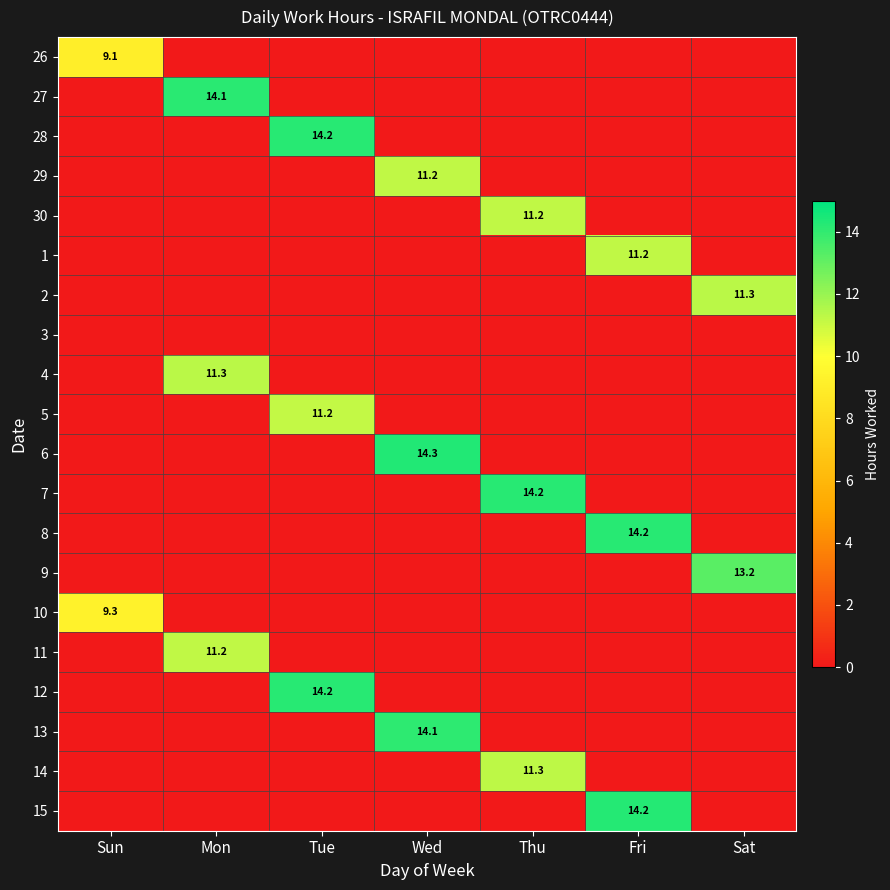

True or false: 30 has a value of 3.6 at Thu.

False